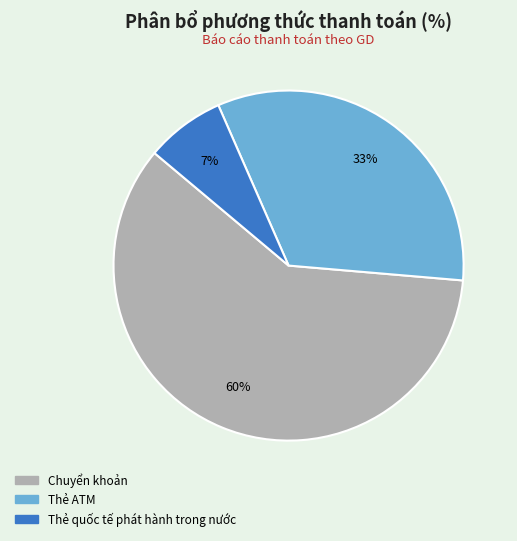

To the nearest percent, what is the combined percentage of Chuyển khoản and Thẻ quốc tế phát hành trong nước?

67%